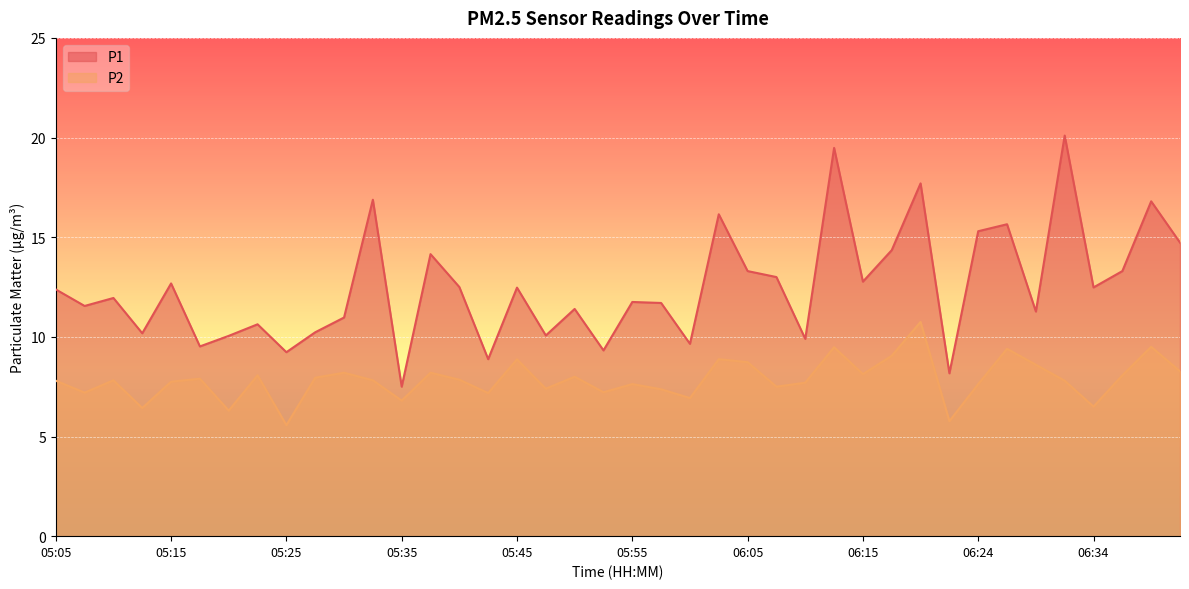

Does the chart display data point markers on the line(s)?

No